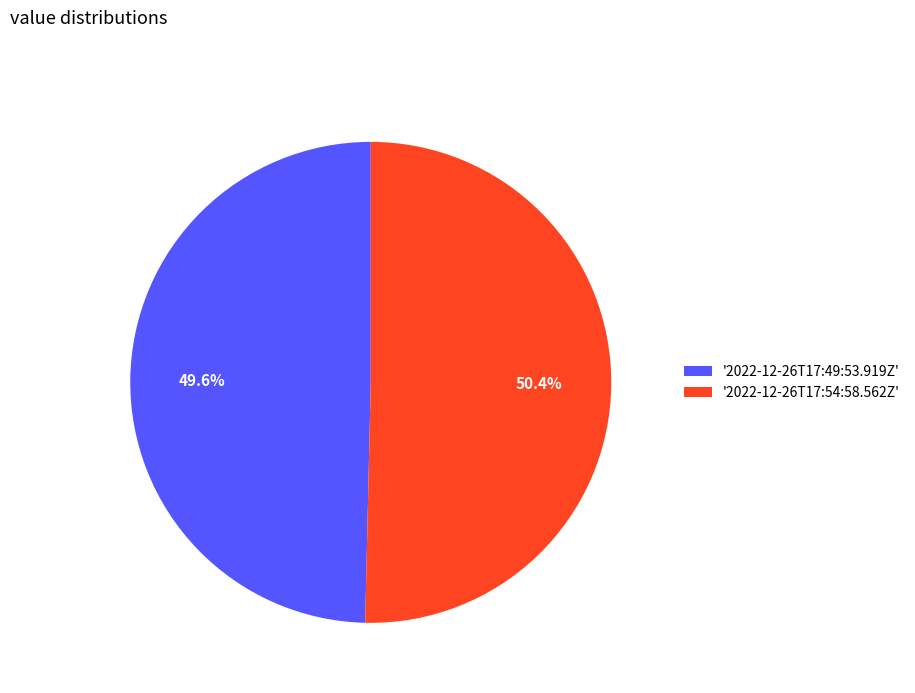

Count the number of slices in the pie.

2